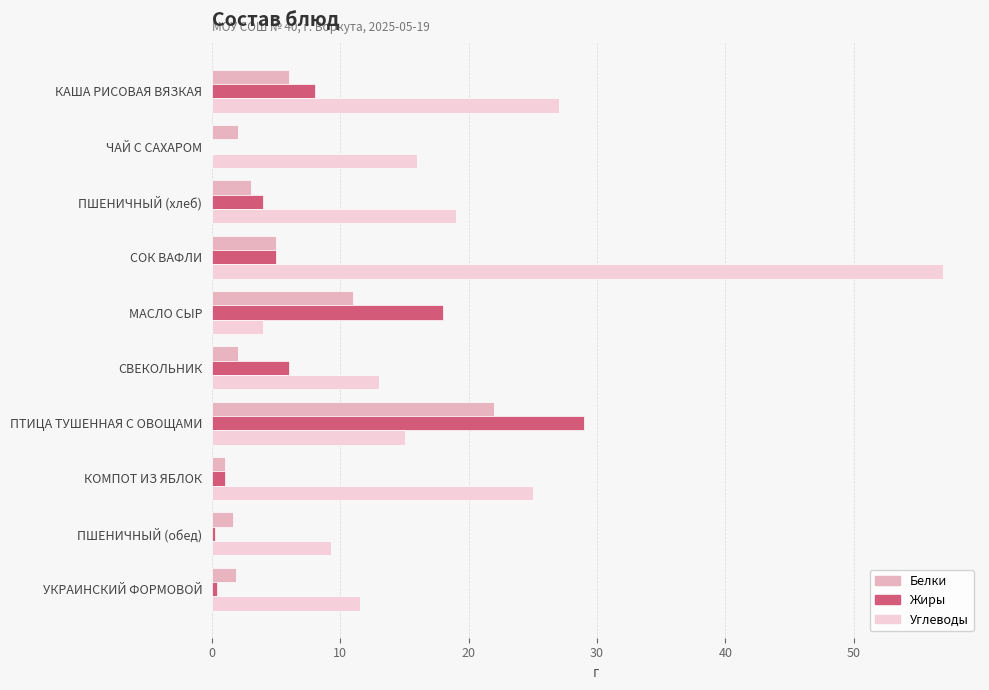

What is the total value across all series at ПШЕНИЧНЫЙ (хлеб)?

26.0